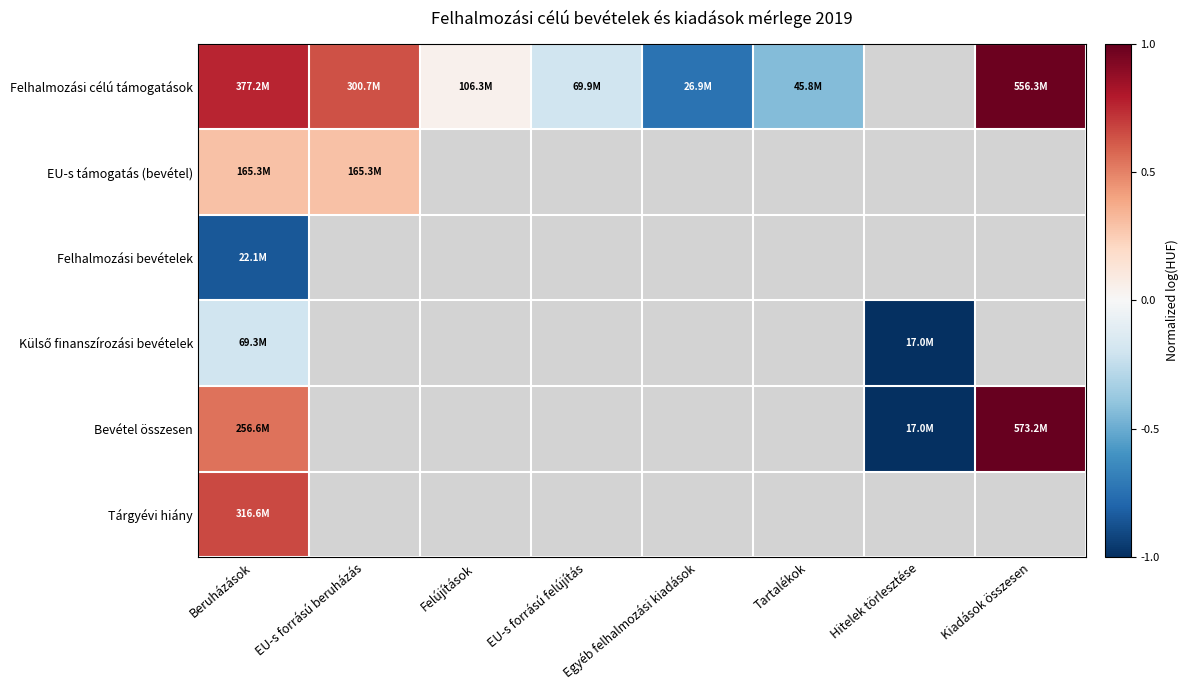

Where does the Felhalmozási célú támogatások series first go above 0?

Beruházások